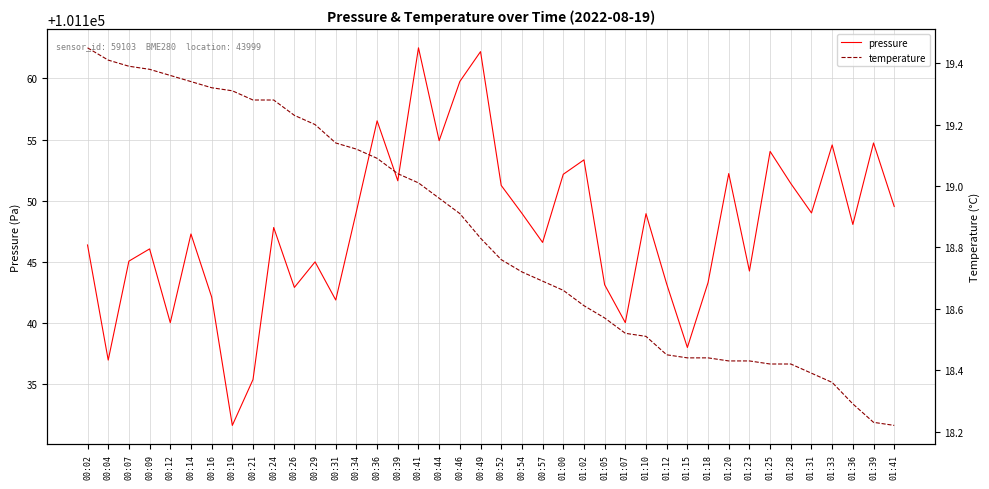

Reading left to right, what are all the values shown in this chart?

pressure: 101146.4	101137.0	101145.1	101146.1	101140.0	101147.3	101142.1	101131.6	101135.4	101147.8	101142.9	101145.0	101141.9	101149.1	101156.5	101151.6	101162.5	101154.9	101159.8	101162.2	101151.2	101149.0	101146.6	101152.2	101153.3	101143.1	101140.0	101148.9	101143.2	101138.0	101143.3	101152.2	101144.2	101154.0	101151.4	101149.0	101154.6	101148.1	101154.7	101149.5
temperature: 19.4	19.4	19.4	19.4	19.4	19.3	19.3	19.3	19.3	19.3	19.2	19.2	19.1	19.1	19.1	19.0	19.0	19.0	18.9	18.8	18.8	18.7	18.7	18.7	18.6	18.6	18.5	18.5	18.4	18.4	18.4	18.4	18.4	18.4	18.4	18.4	18.4	18.3	18.2	18.2